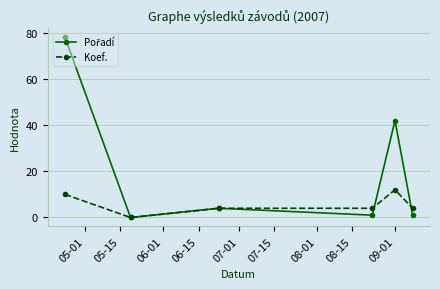

What is the maximum value for Koef.?

12